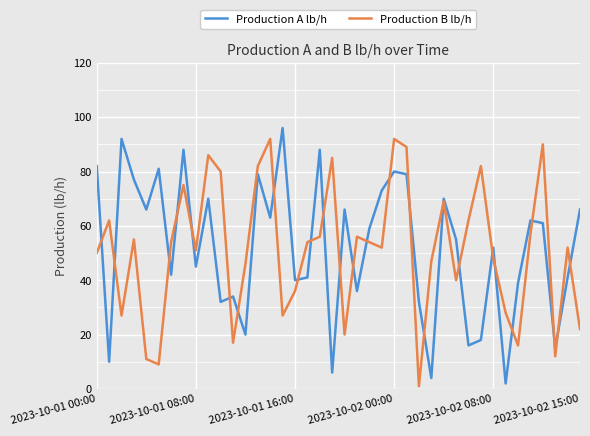

What is the maximum value for Production B lb/h?

92